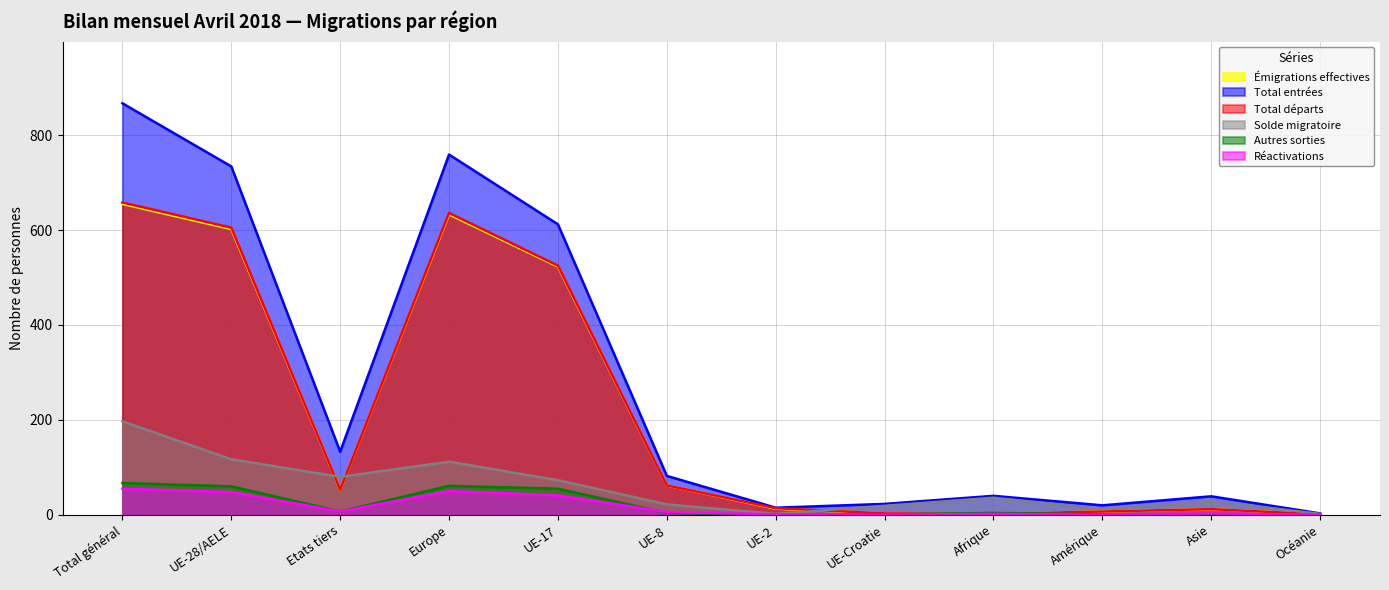

Does the chart display data point markers on the line(s)?

No